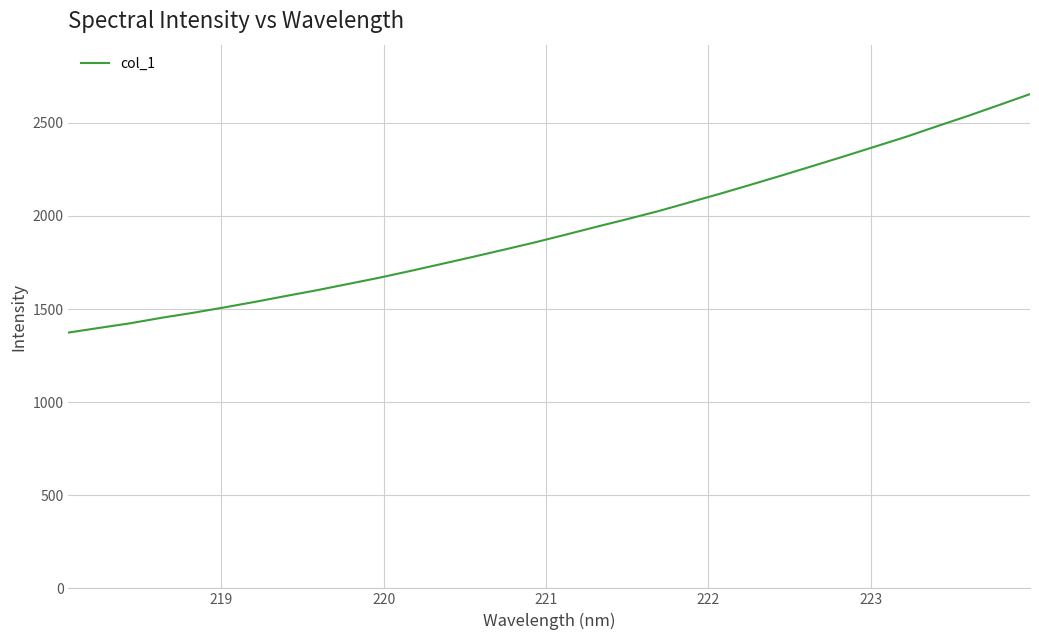

What is the difference between the maximum and minimum values?

1280.6